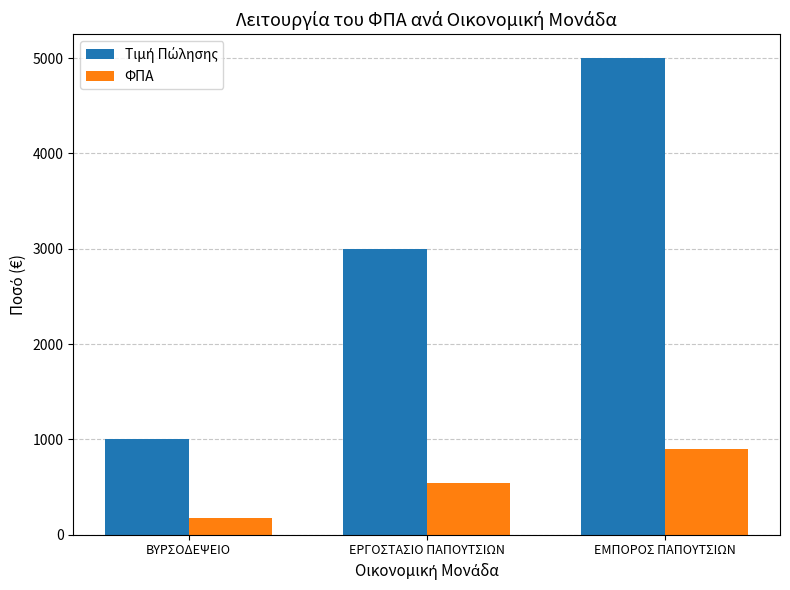

List the labels in order of ΦΠΑ value, largest first.

ΕΜΠΟΡΟΣ ΠΑΠΟΥΤΣΙΩΝ, ΕΡΓΟΣΤΑΣΙΟ ΠΑΠΟΥΤΣΙΩΝ, ΒΥΡΣΟΔΕΨΕΙΟ